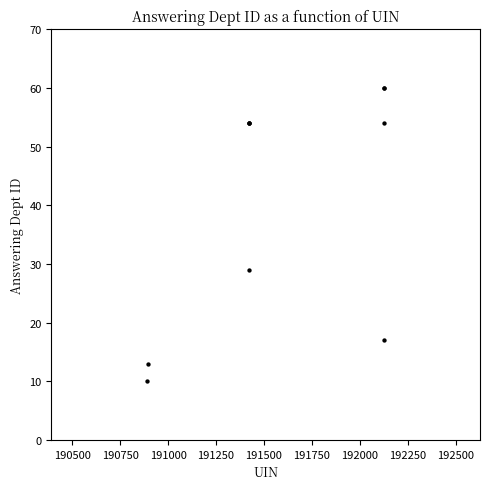

What Y value in the scatter plot is closest to 35?

29